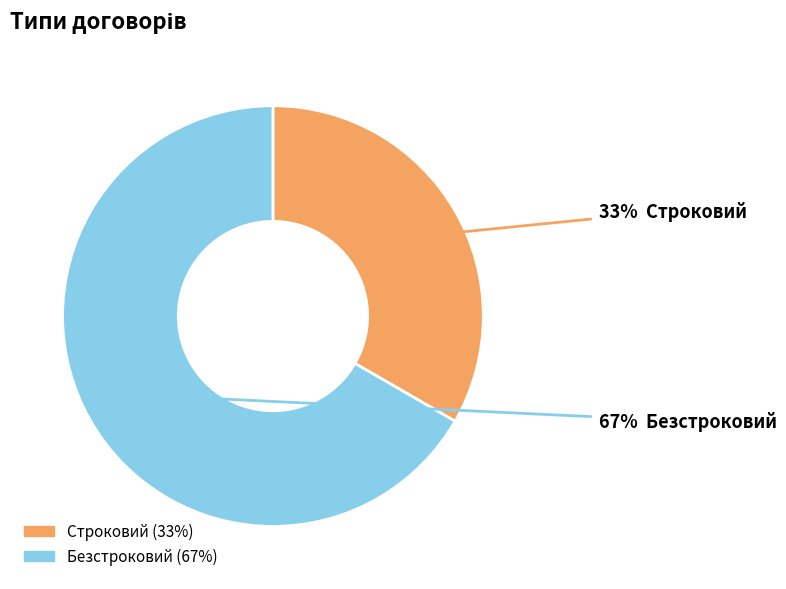

How many slices are in this pie chart?

2